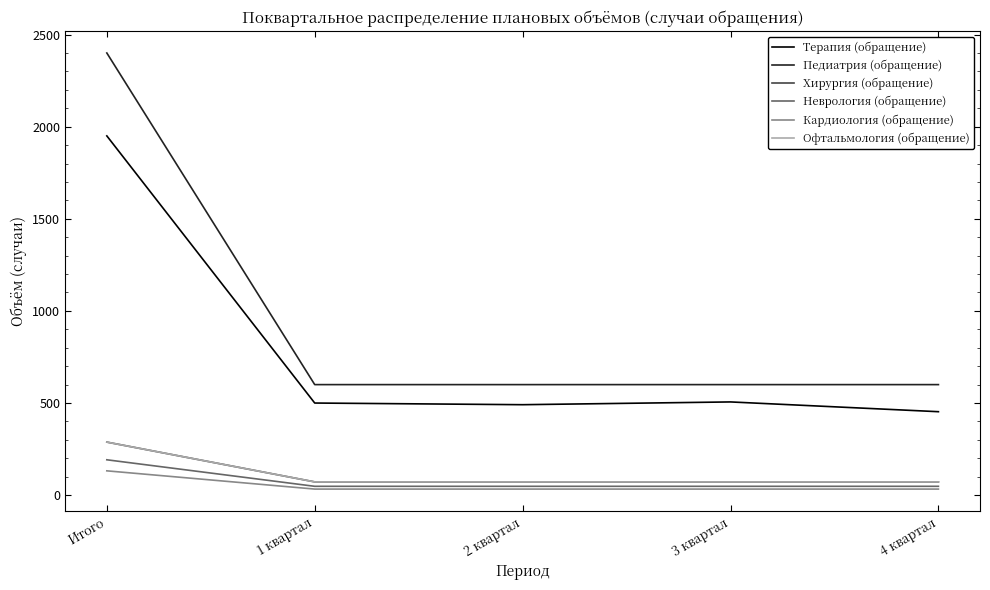

Does the chart display data point markers on the line(s)?

No